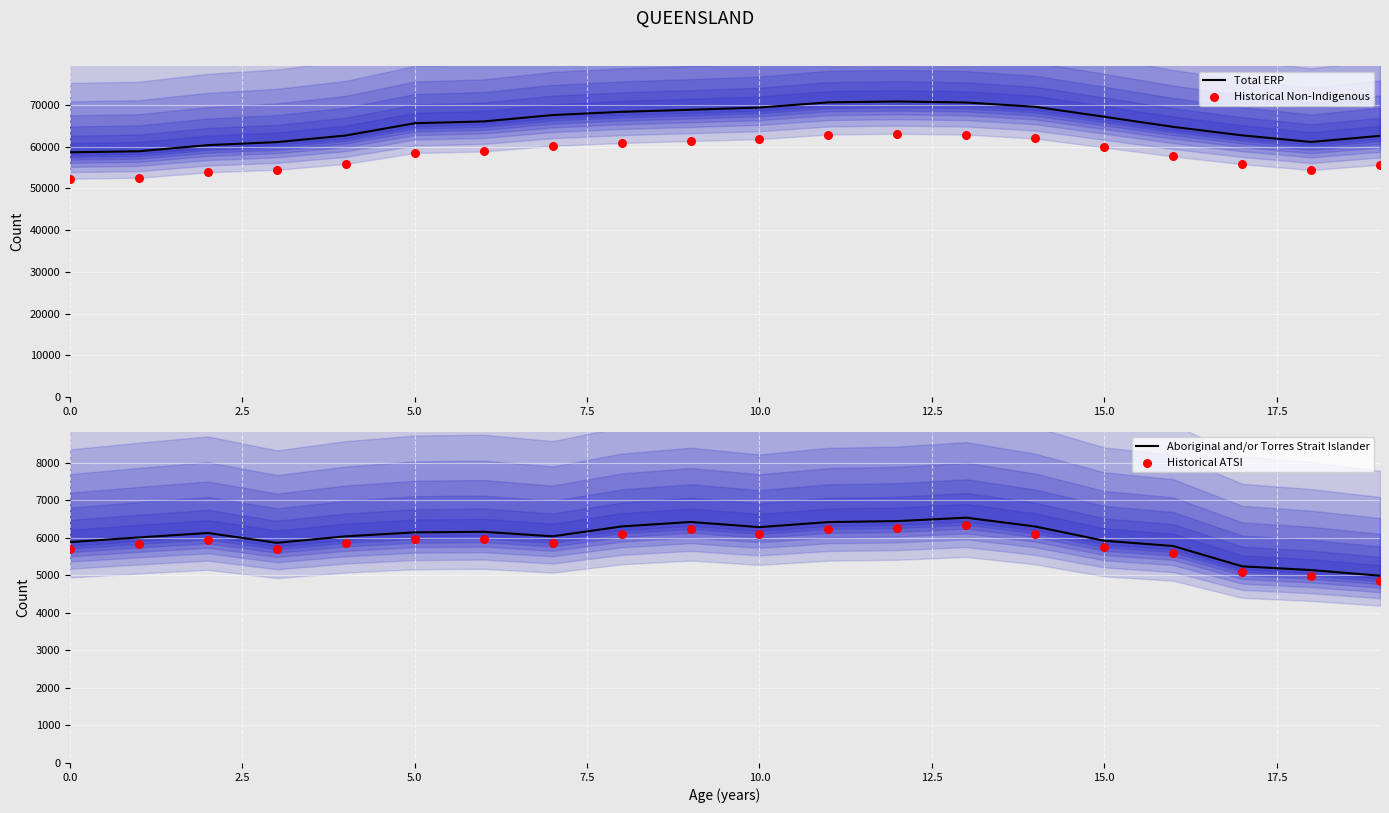

Which series has the largest total across all categories?

Total ERP